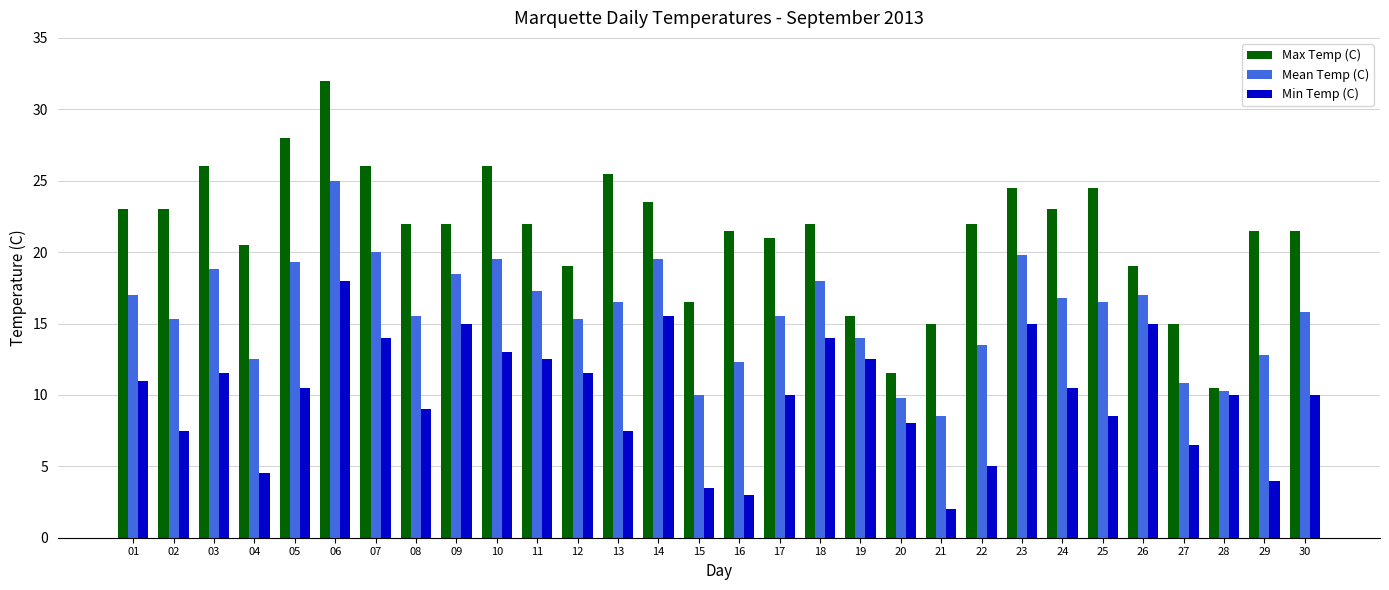

Count the number of data series in this chart.

3